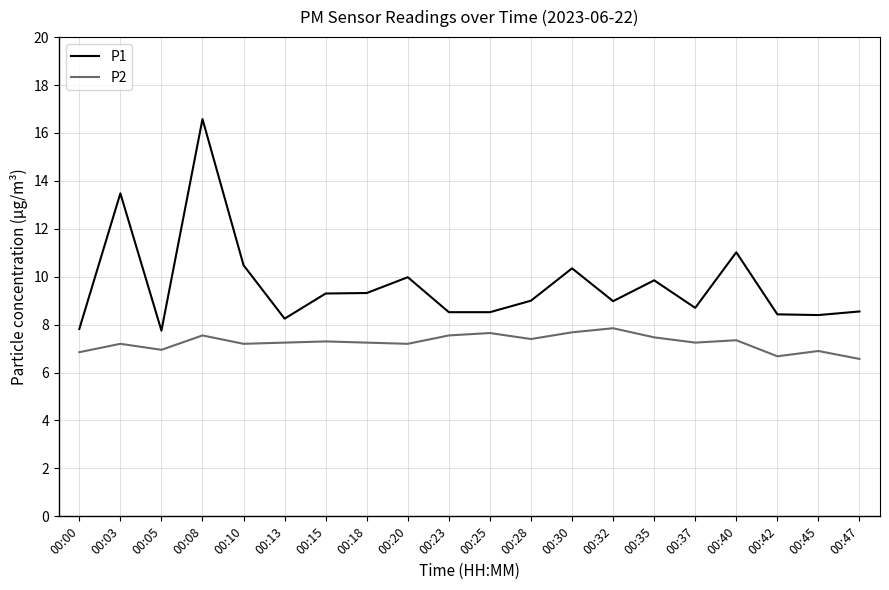

True or false: P2 has more than 1 points higher than both neighbors.

True